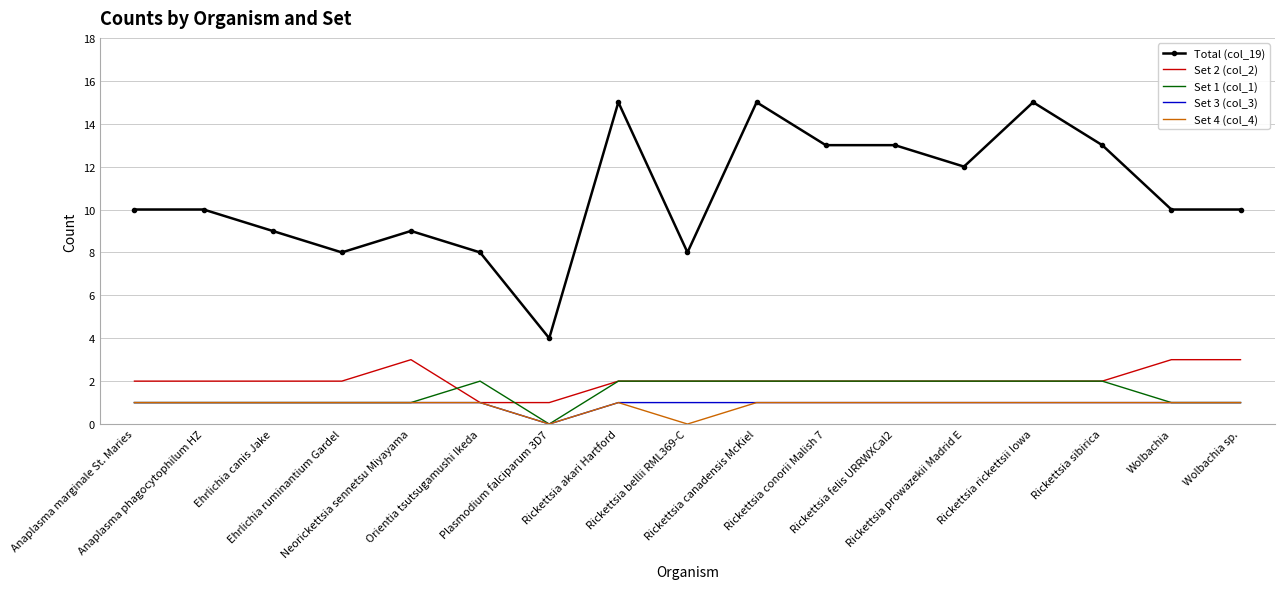

What is the maximum value for Set 4 (col_4)?

1